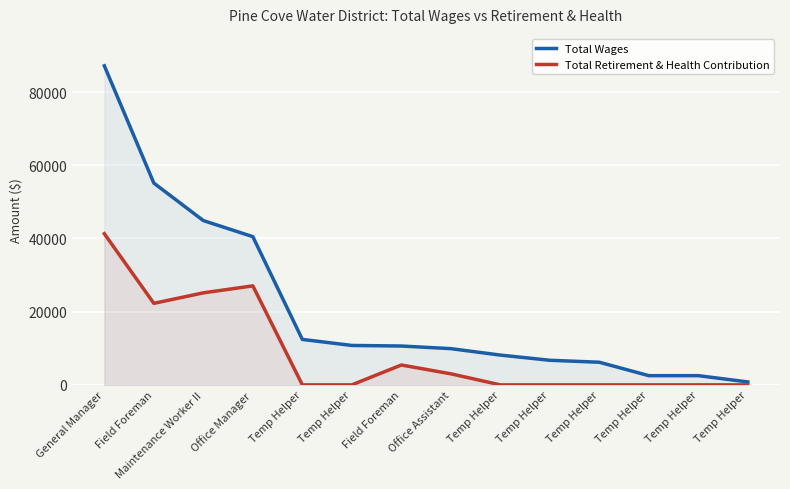

True or false: Total Retirement & Health Contribution and Total Wages intersect in this chart.

False